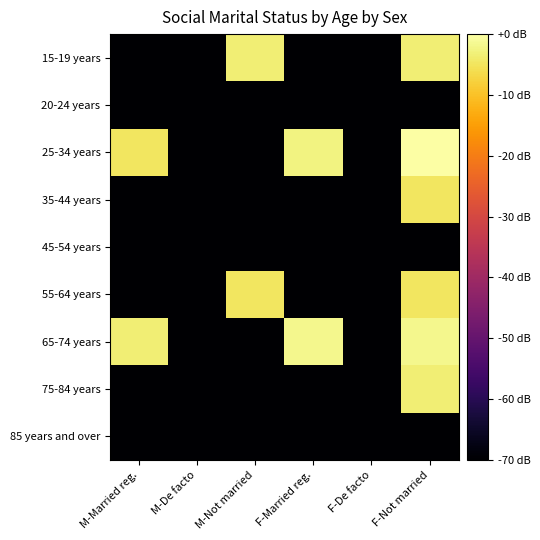

Reading left to right, what are all the values shown in this chart?

15-19 years: M-Married reg.=-70.0	M-De facto=-70.0	M-Not married=-3.5	F-Married reg.=-70.0	F-De facto=-70.0	F-Not married=-3.5
20-24 years: M-Married reg.=-70.0	M-De facto=-70.0	M-Not married=-70.0	F-Married reg.=-70.0	F-De facto=-70.0	F-Not married=-70.0
25-34 years: M-Married reg.=-4.8	M-De facto=-70.0	M-Not married=-70.0	F-Married reg.=-2.6	F-De facto=-70.0	F-Not married=-0.0
35-44 years: M-Married reg.=-70.0	M-De facto=-70.0	M-Not married=-70.0	F-Married reg.=-70.0	F-De facto=-70.0	F-Not married=-4.8
45-54 years: M-Married reg.=-70.0	M-De facto=-70.0	M-Not married=-70.0	F-Married reg.=-70.0	F-De facto=-70.0	F-Not married=-70.0
55-64 years: M-Married reg.=-70.0	M-De facto=-70.0	M-Not married=-4.8	F-Married reg.=-70.0	F-De facto=-70.0	F-Not married=-4.8
65-74 years: M-Married reg.=-3.5	M-De facto=-70.0	M-Not married=-70.0	F-Married reg.=-1.8	F-De facto=-70.0	F-Not married=-1.8
75-84 years: M-Married reg.=-70.0	M-De facto=-70.0	M-Not married=-70.0	F-Married reg.=-70.0	F-De facto=-70.0	F-Not married=-3.5
85 years and over: M-Married reg.=-70.0	M-De facto=-70.0	M-Not married=-70.0	F-Married reg.=-70.0	F-De facto=-70.0	F-Not married=-70.0